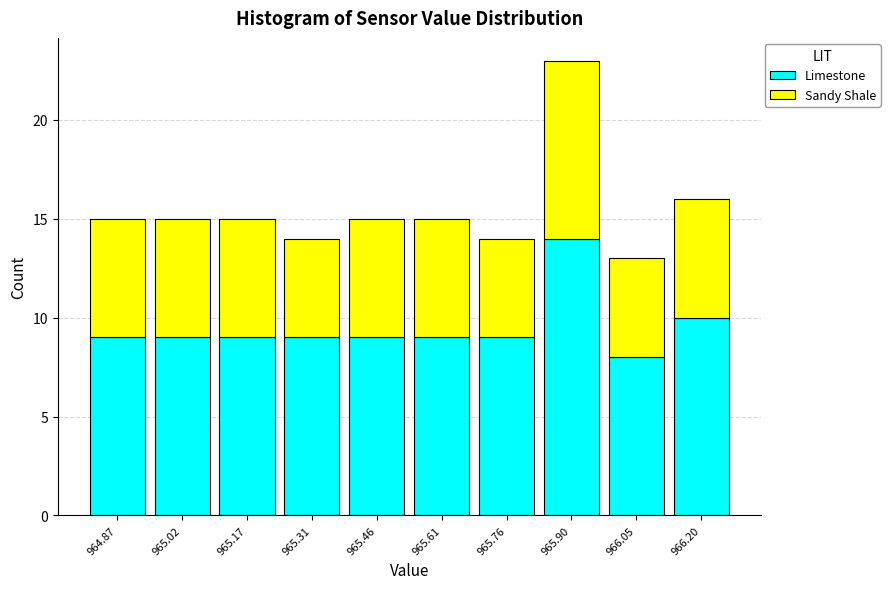

What is the total height of the stacked bar covering 964.94 to 965.10 on the x-axis? Neither the bar edges nor the heights are printed on the chart, so give them approximately, as read against the axes.

15